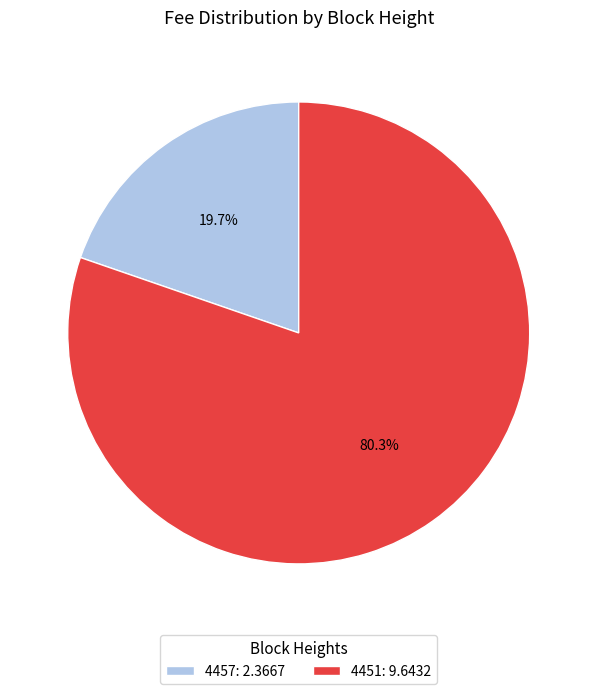

Approximately how many times larger is the value at 4457 compared to 4451?

0.2